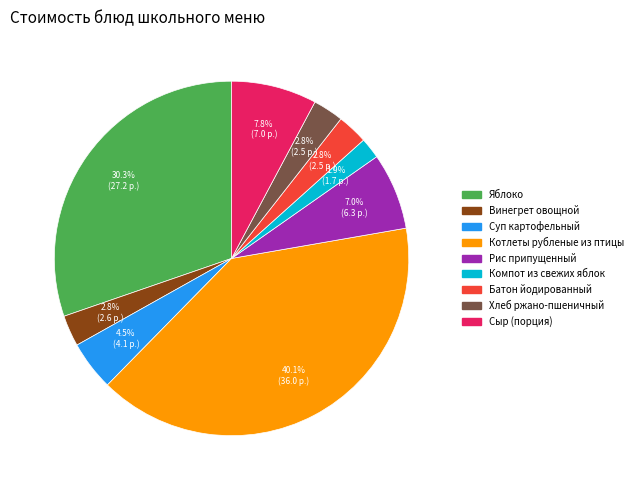

Which category has the biggest portion of the pie?

Котлеты рубленые из птицы